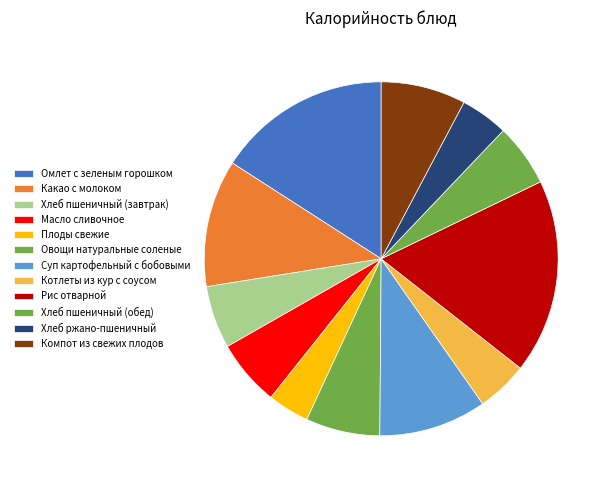

How many slices are in this pie chart?

12